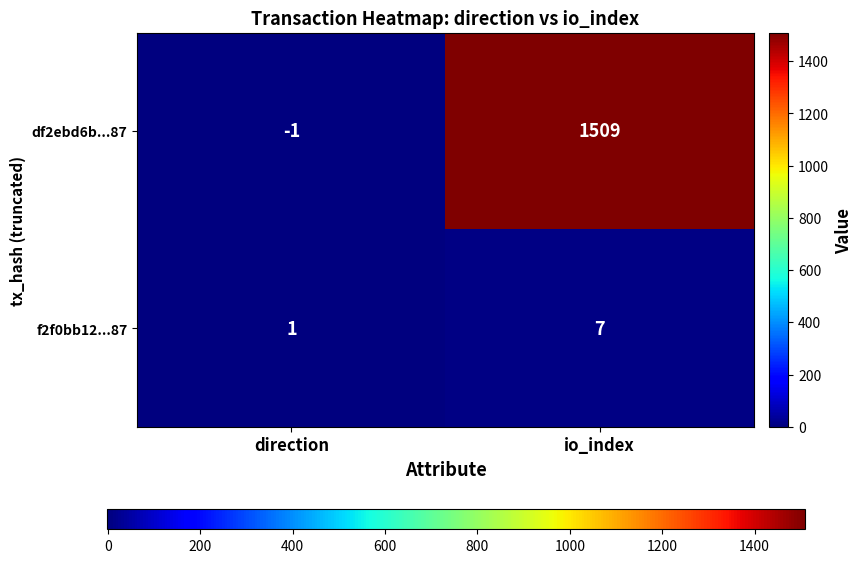

How many distinct data groups are displayed?

2